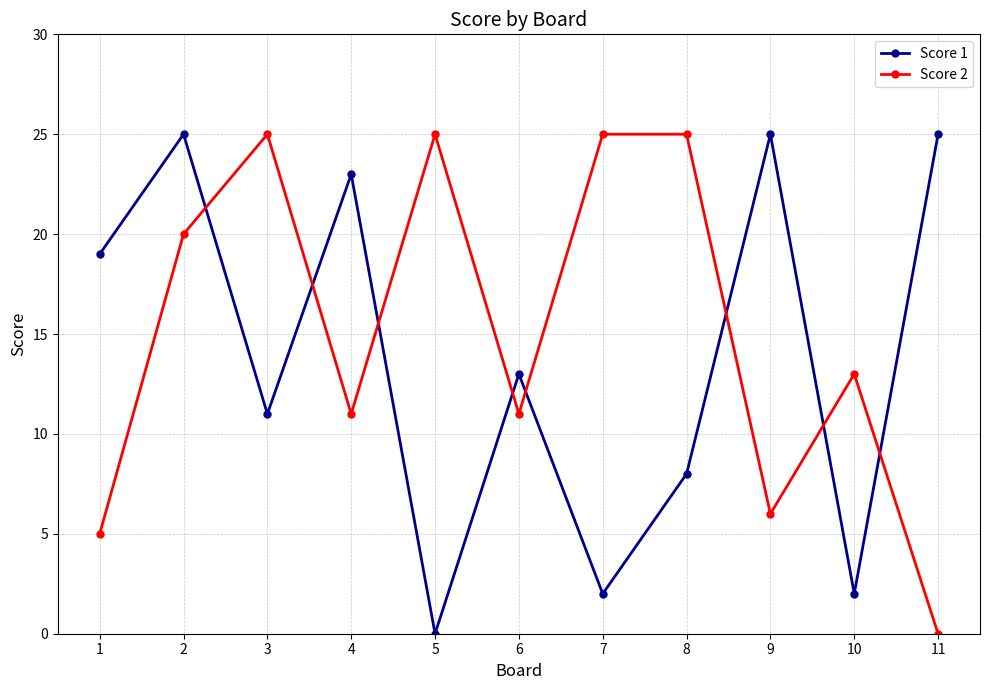

What is the difference between the maximum and second lowest values in the Score 1 series?

23